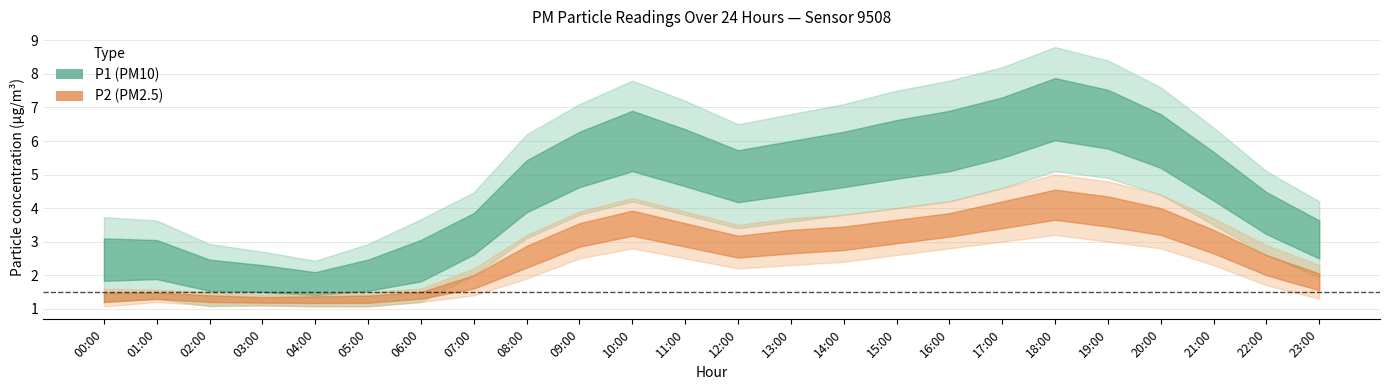

What is the average value of the P2_upper series?

3.1